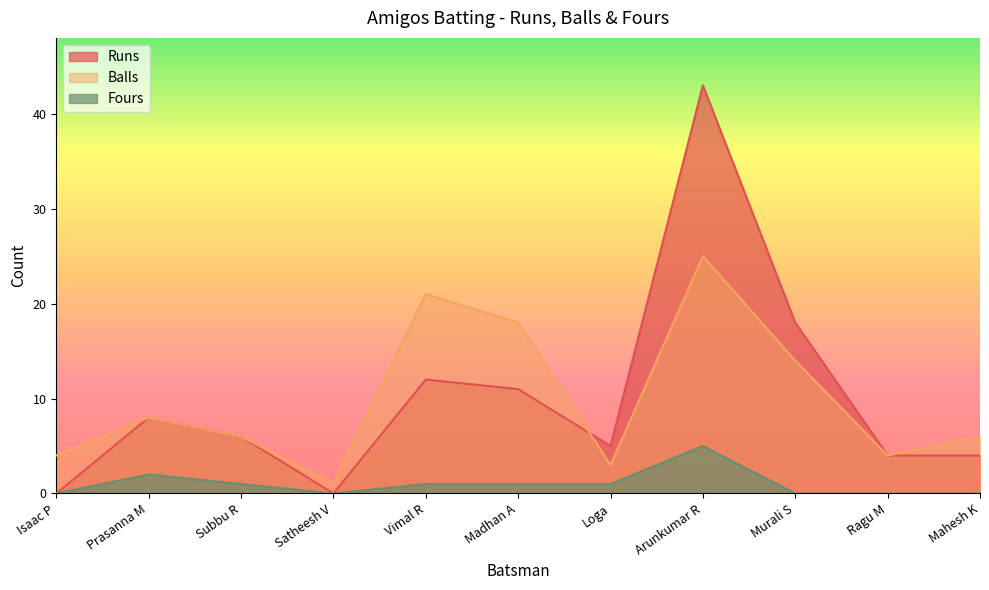

How many data points does each series have?

11